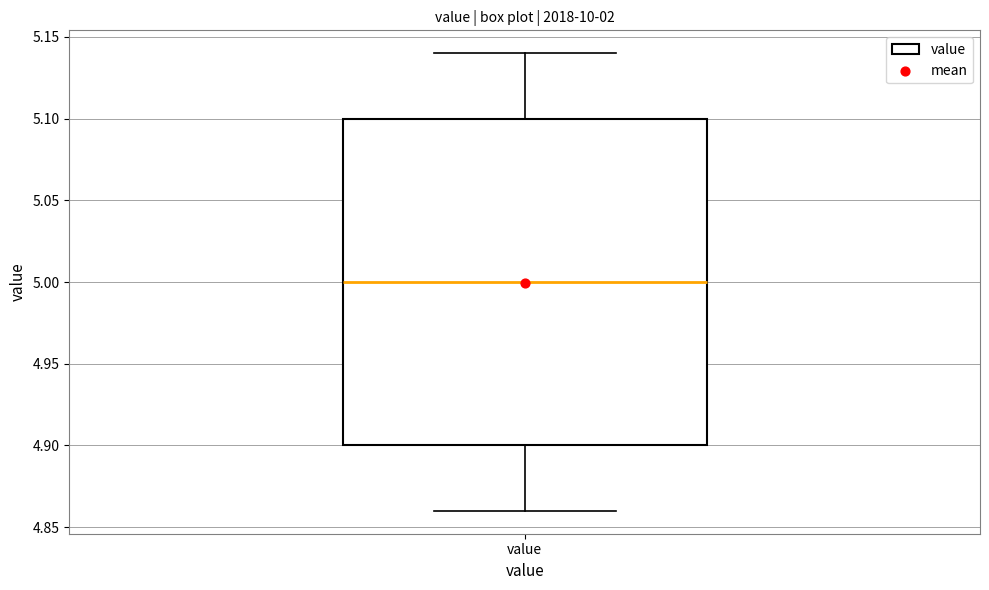

Where is the upper edge of the box for value on the y-axis? The values are not printed on the chart, so give them approximately, as read against the axis.

5.10